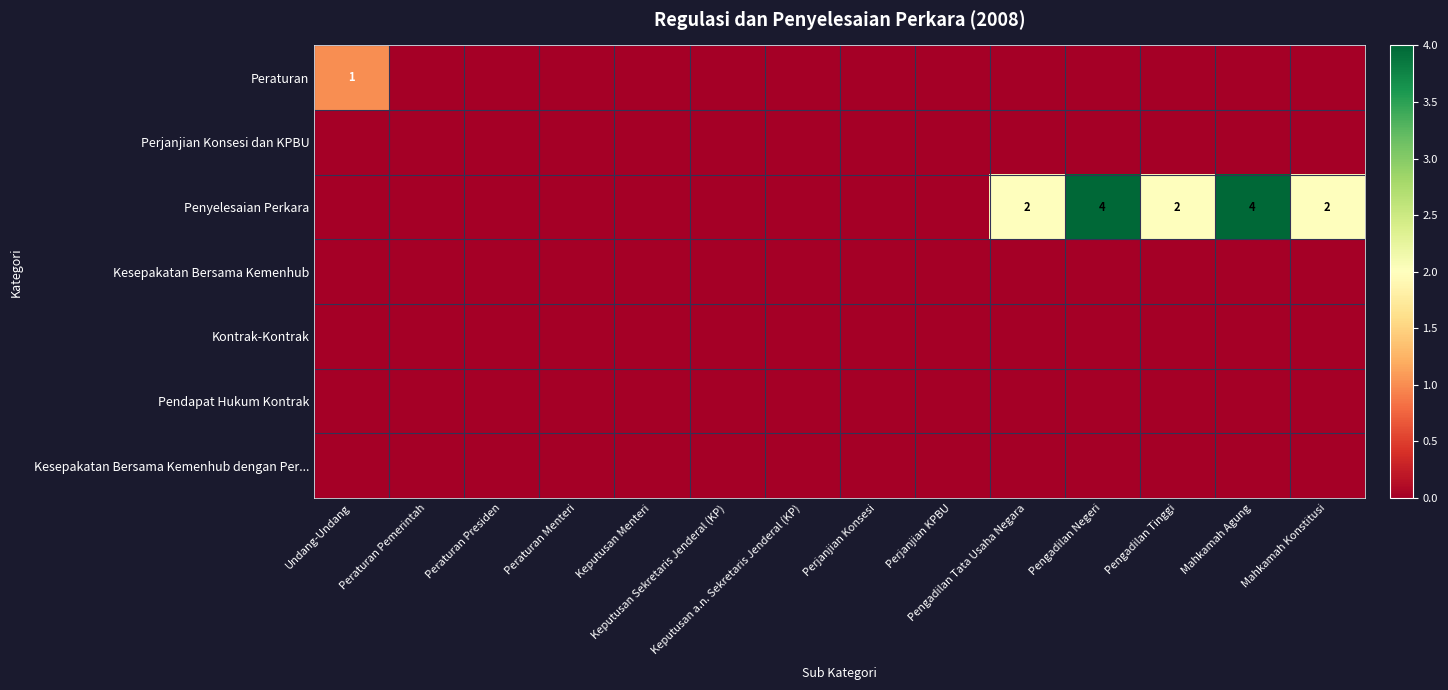

Which series has the widest spread of values?

Penyelesaian Perkara